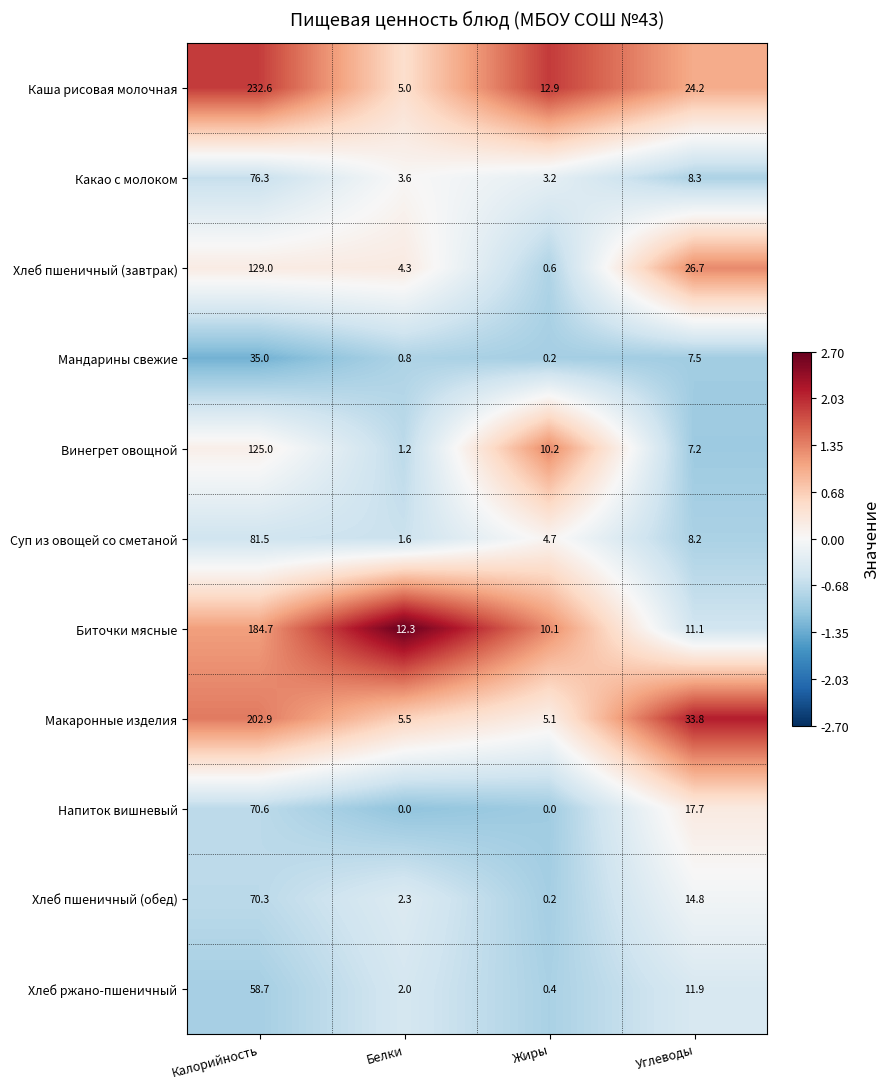

How many distinct data groups are displayed?

11